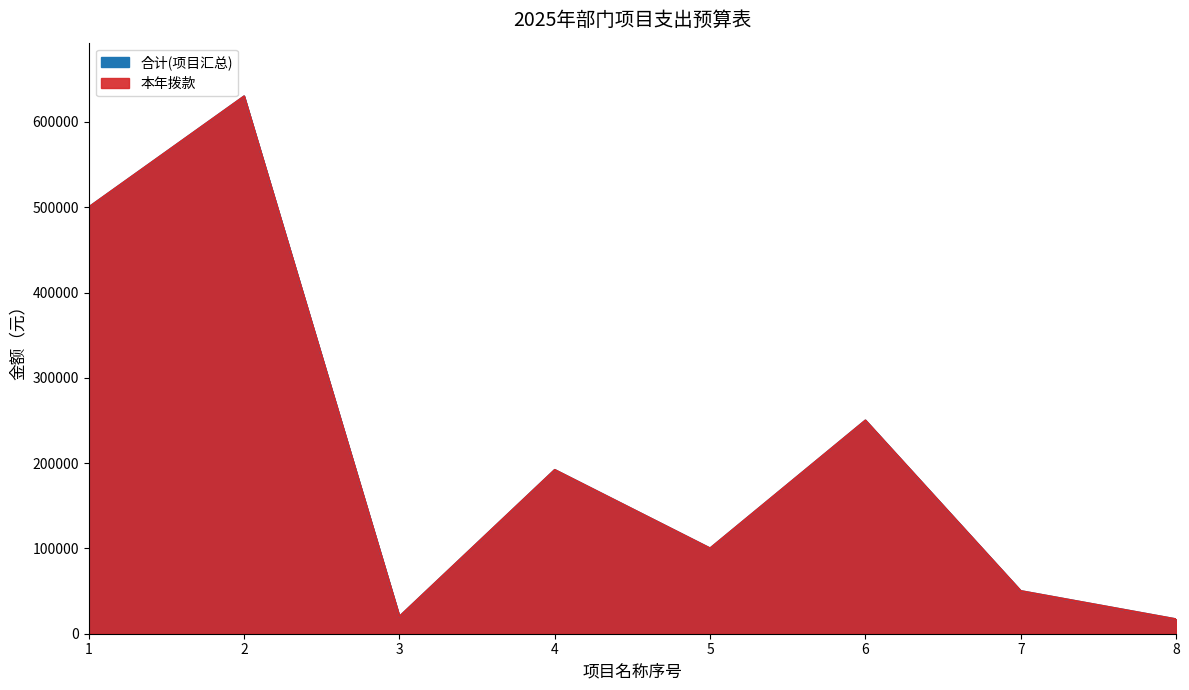

List the series in order of their peak value, highest first.

合计(项目汇总), 本年拨款